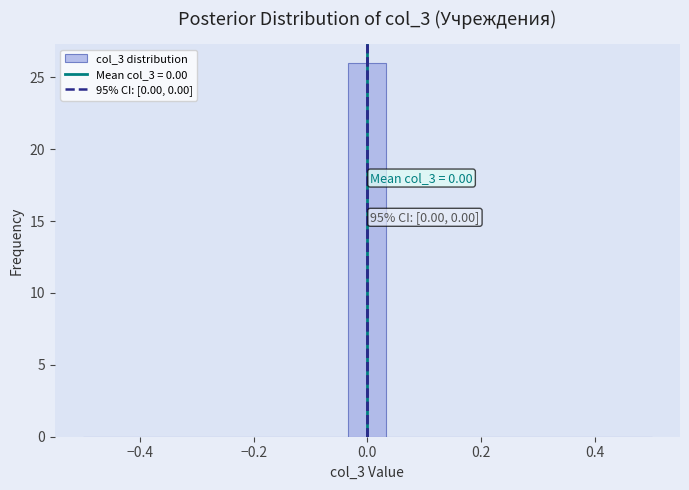

Read against the x-axis, roughly where is the centre of the tallest bar?

0.00